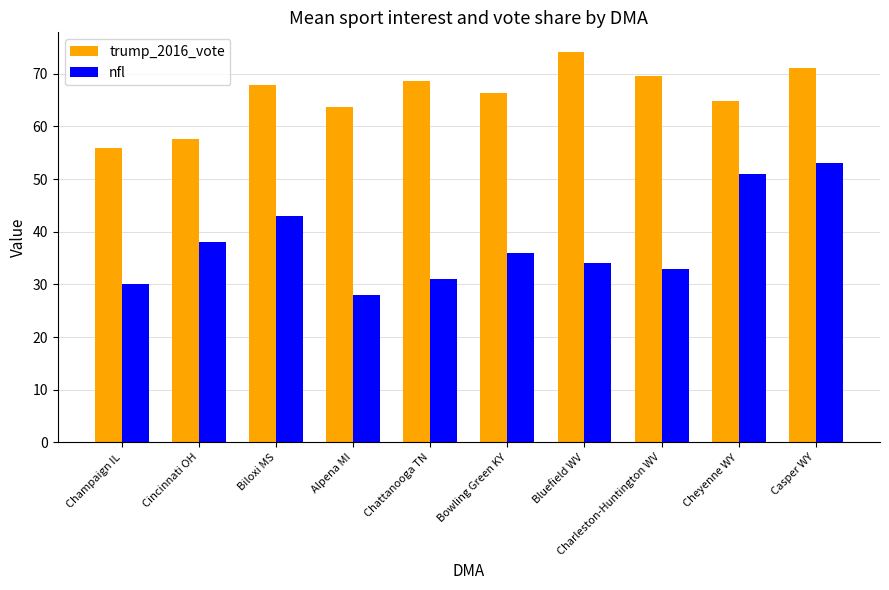

At Bowling Green KY, list the series in order from smallest to largest.

nfl, trump_2016_vote